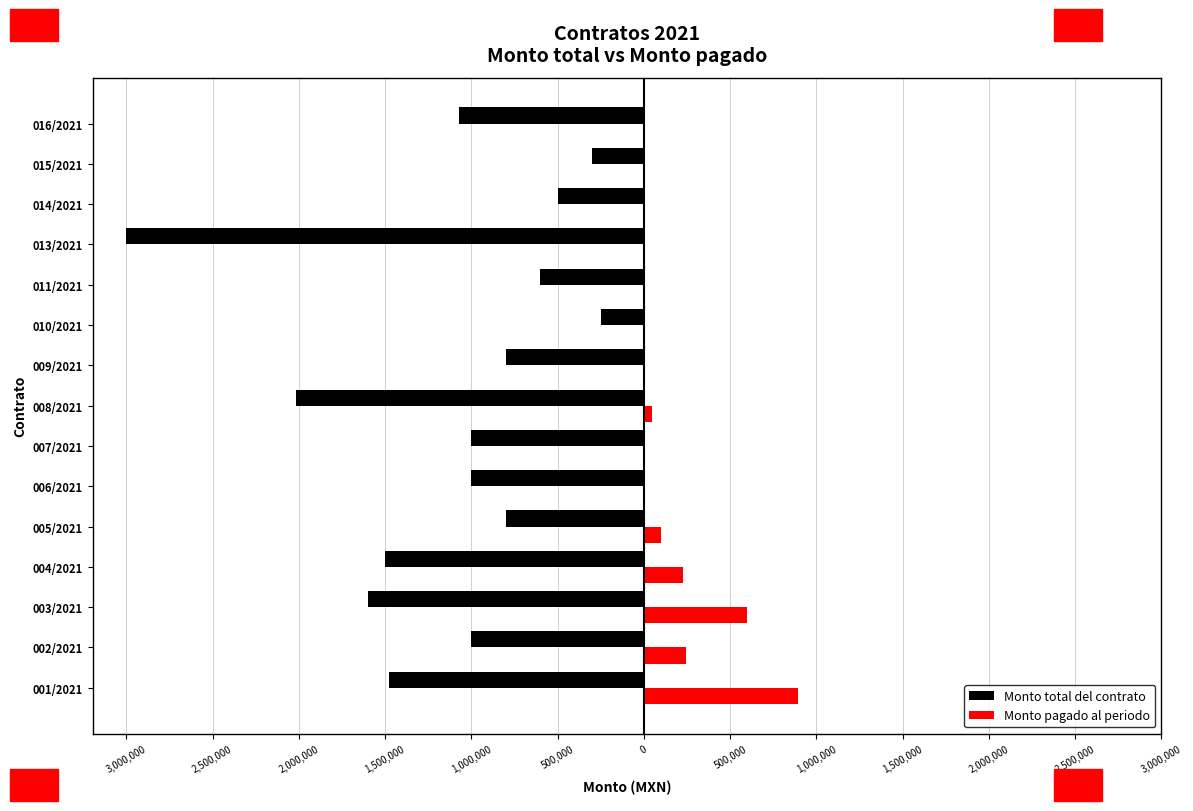

What are all the series names shown in the legend?

Monto total del contrato, Monto pagado al periodo